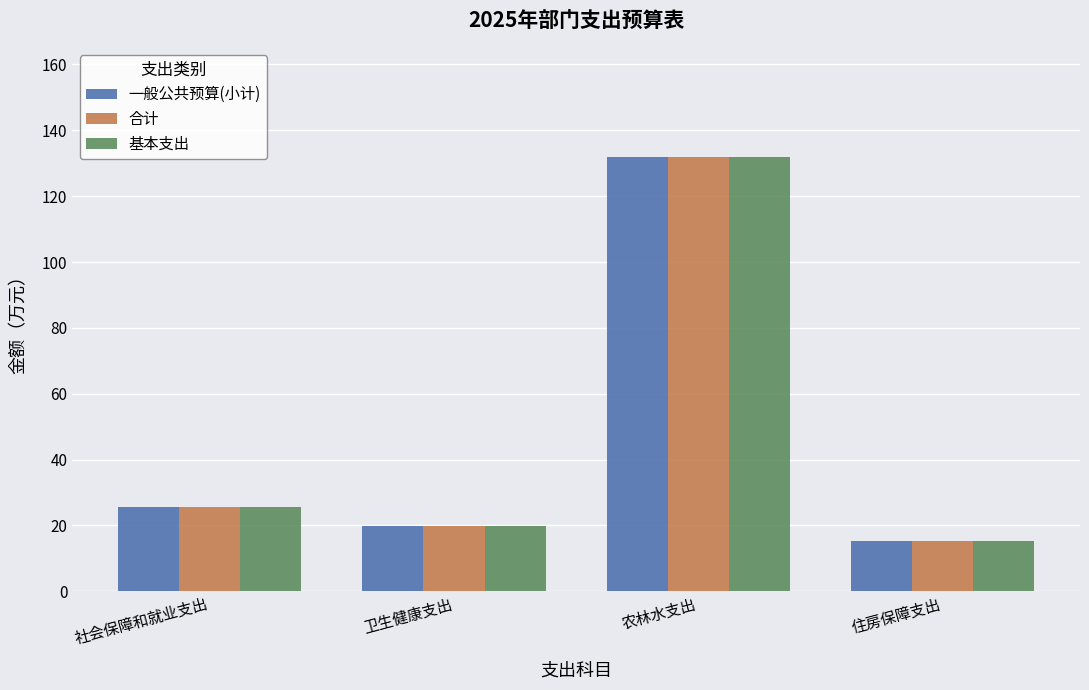

How many data points in 合计 are less than 25?

2